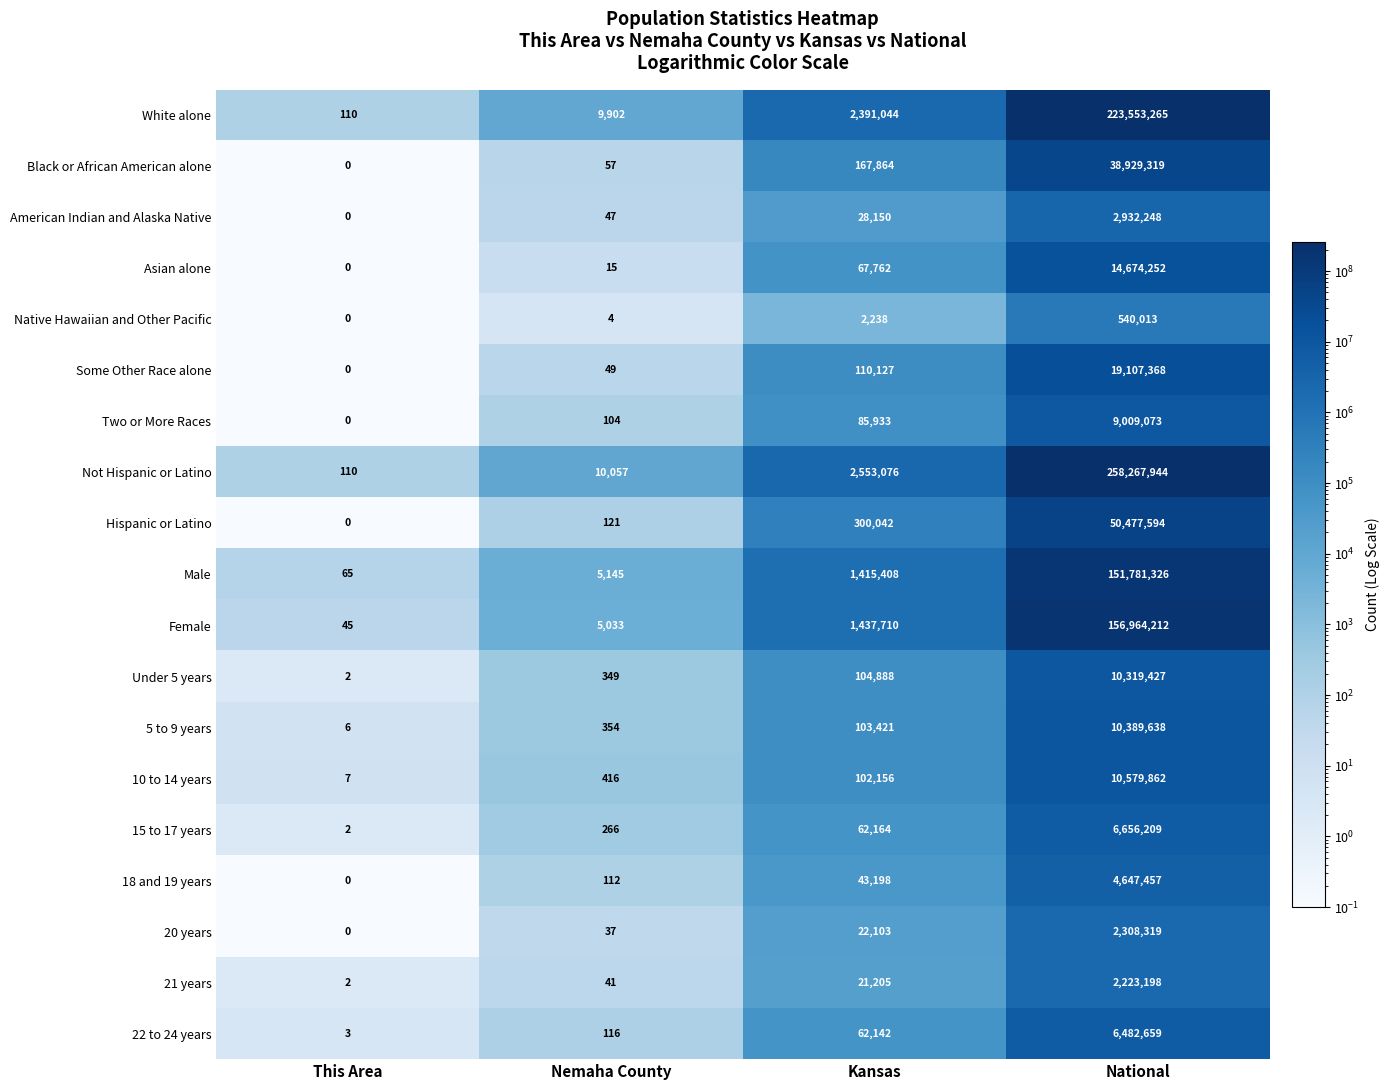

Count the number of data series in this chart.

19